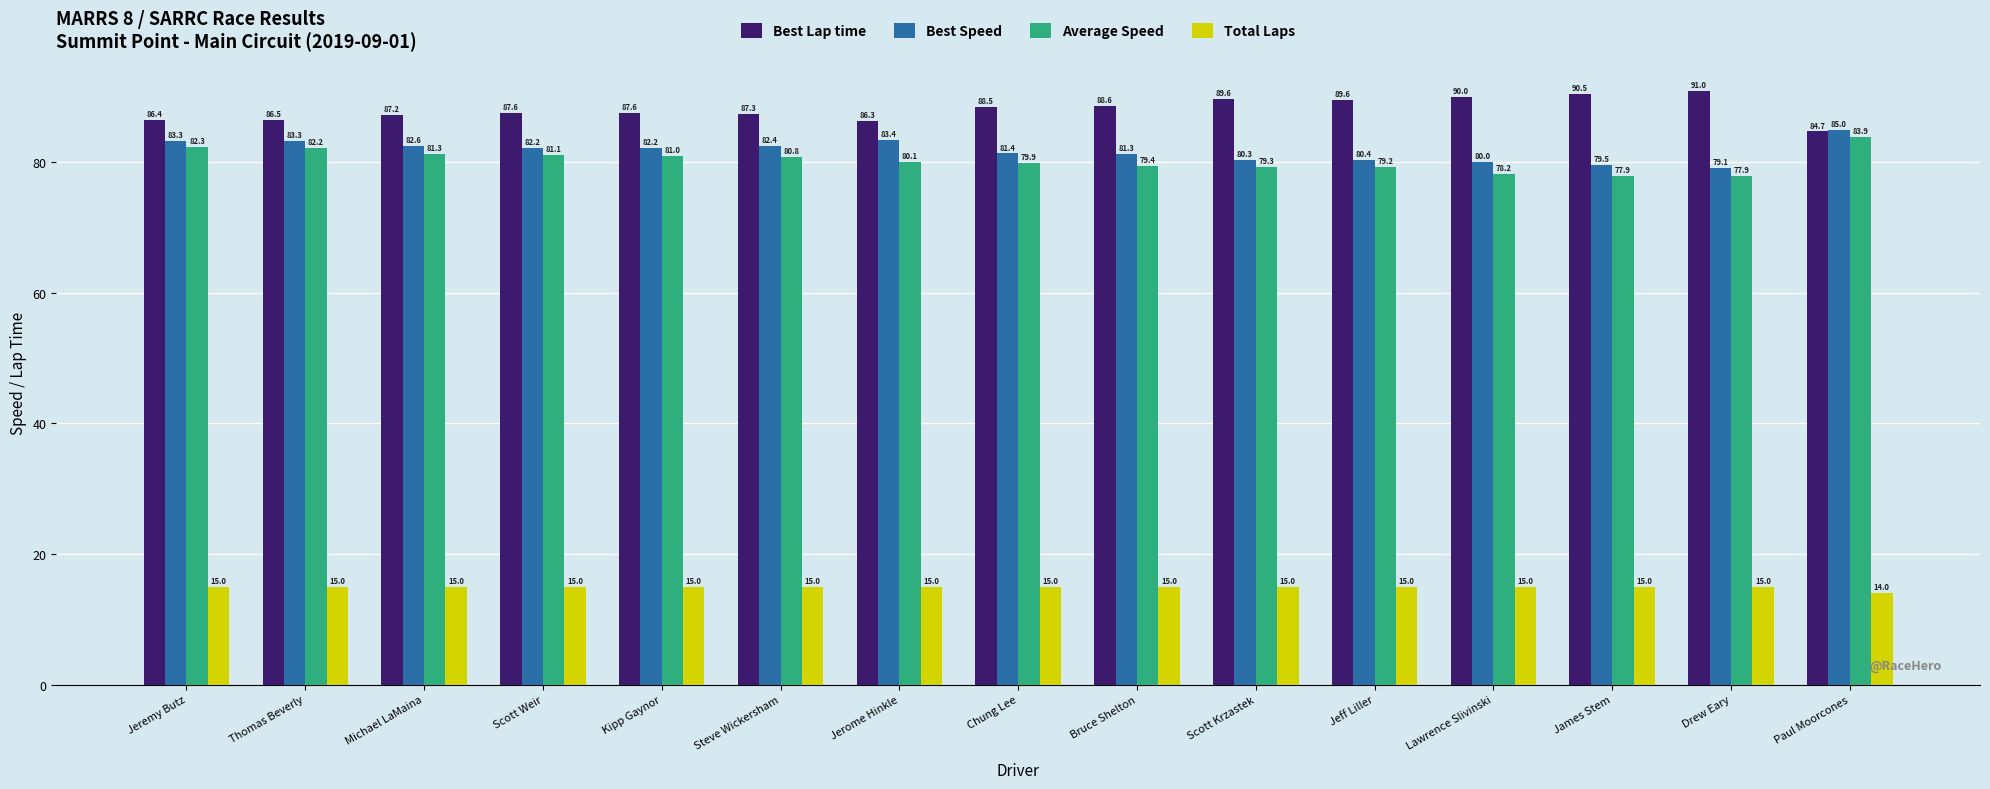

Where does the Best Lap time series first go above 87?

Michael LaMaina